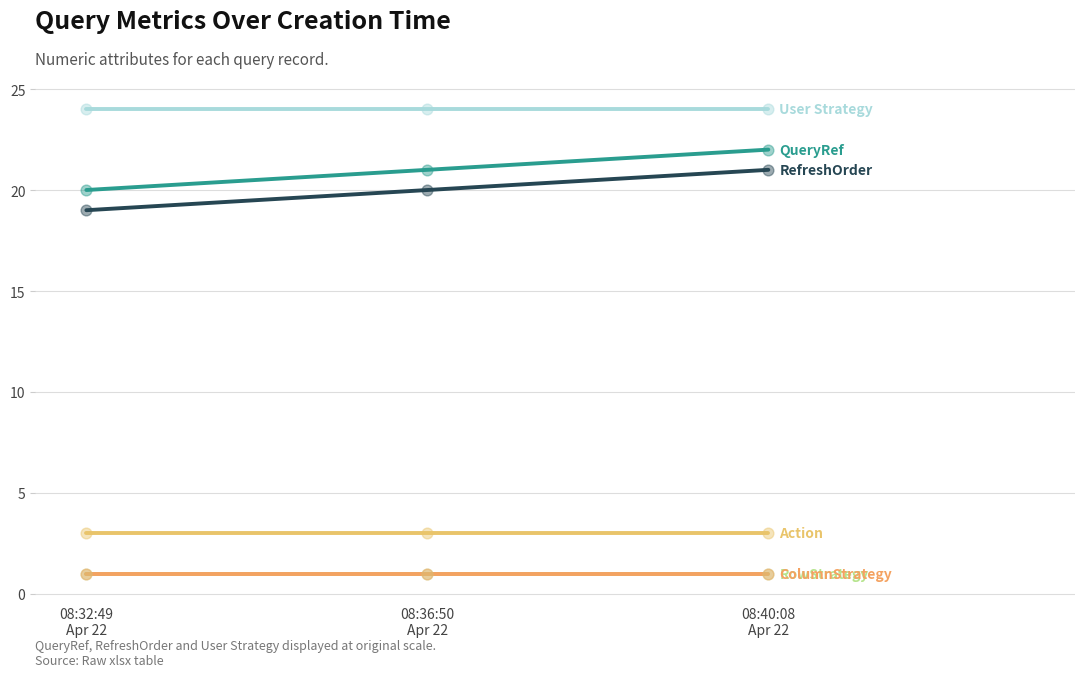

Is this an area chart (filled region under the line)?

No